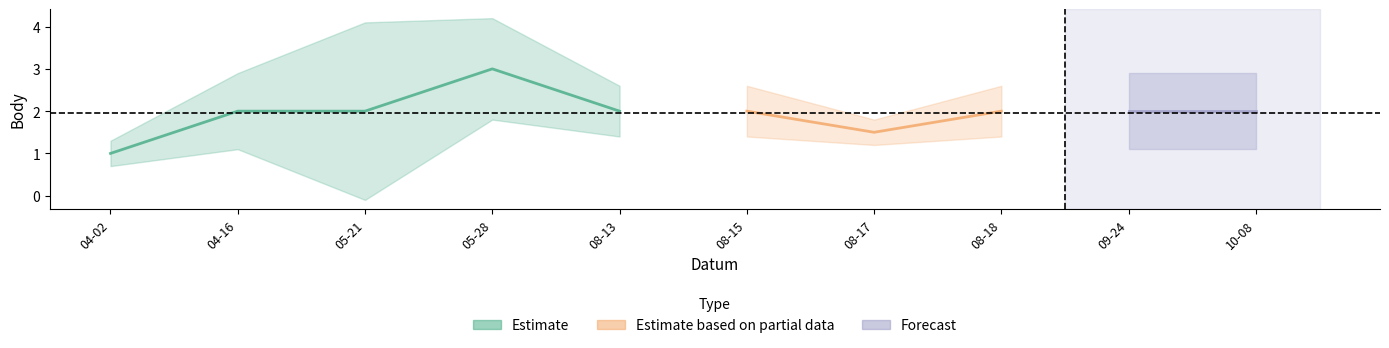

What is the approximate value of Body at 2022-08-13?

2.0